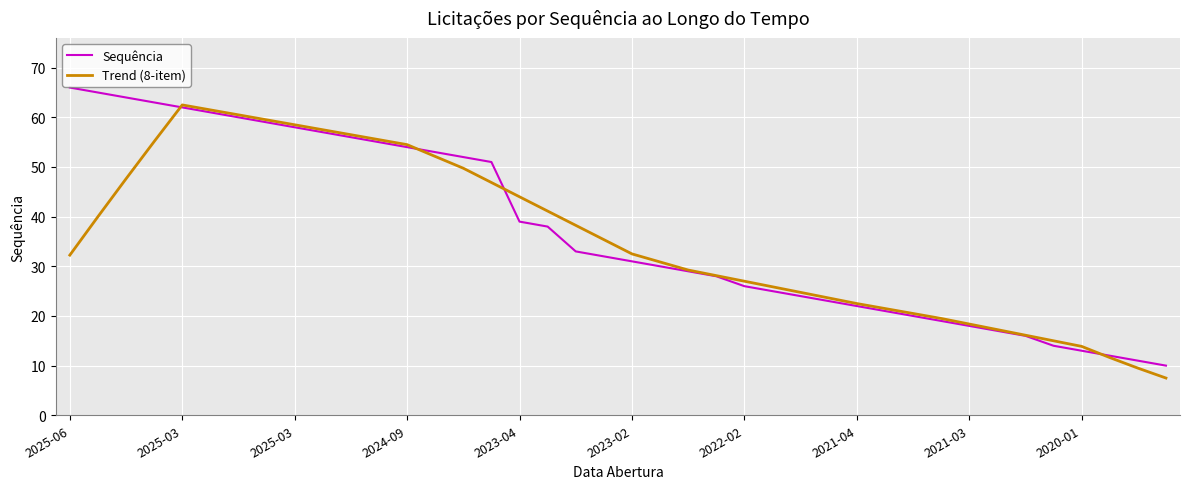

True or false: Sequência has more than 1 interior local peaks.

False